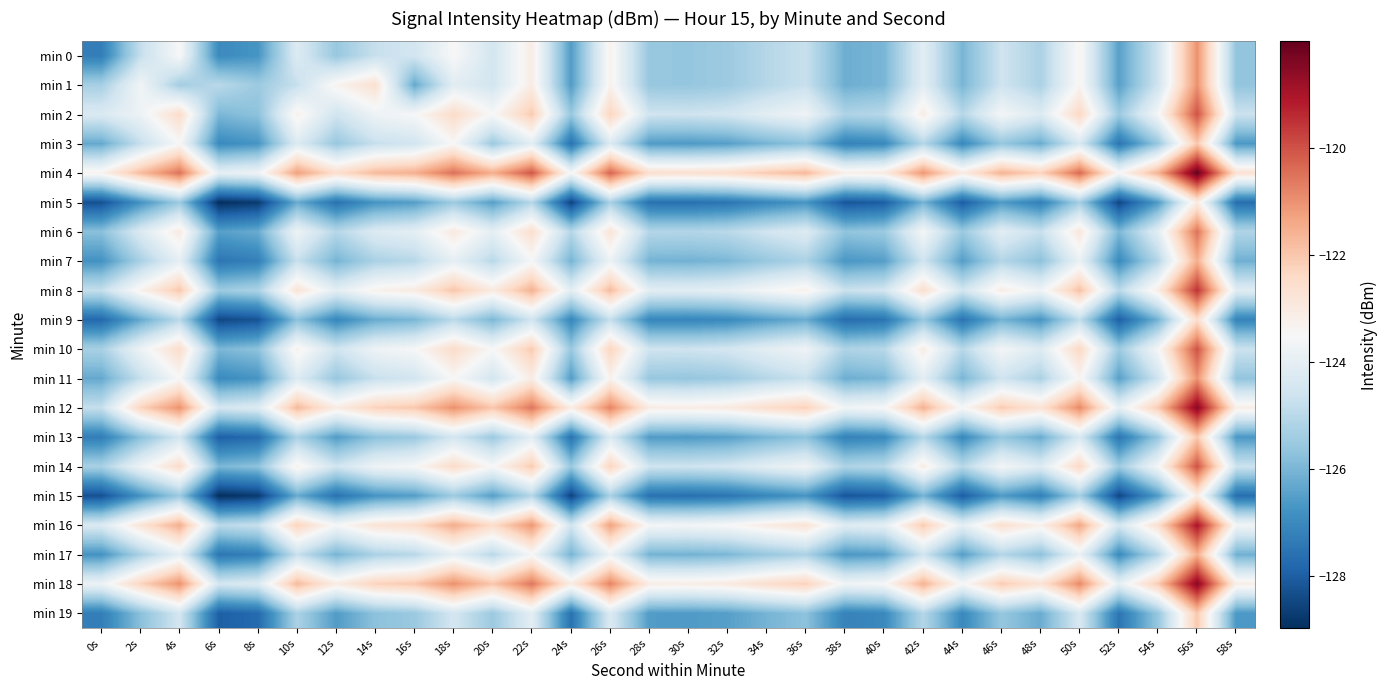

Which series has the largest total across all categories?

min 4